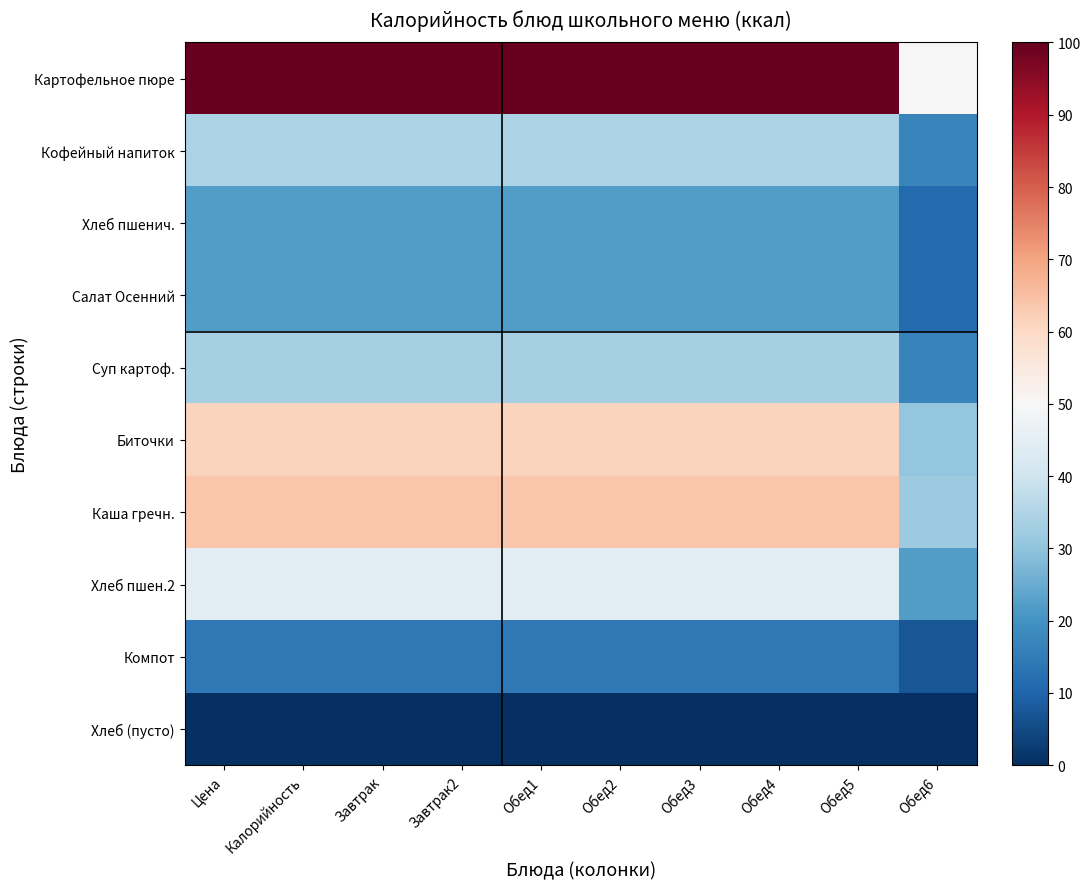

Count the number of categories in the chart.

10